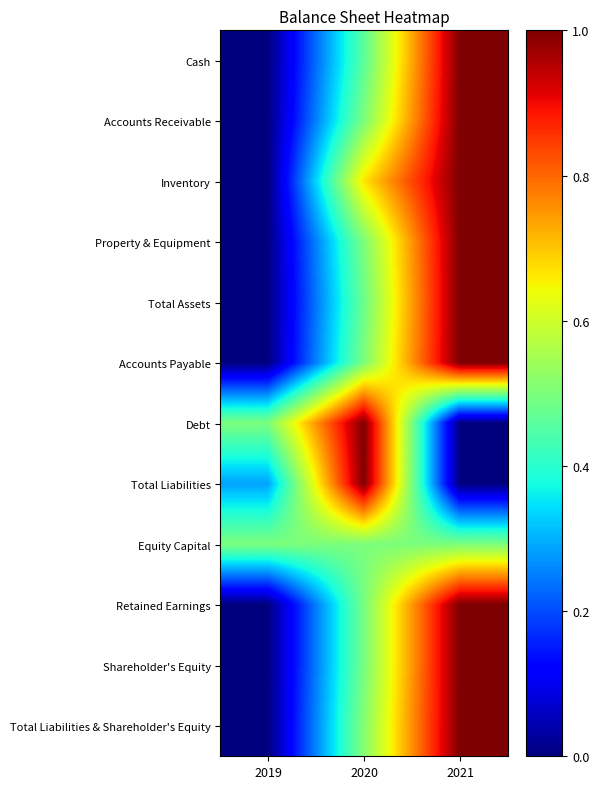

Which label corresponds to the largest value in the chart?

2021